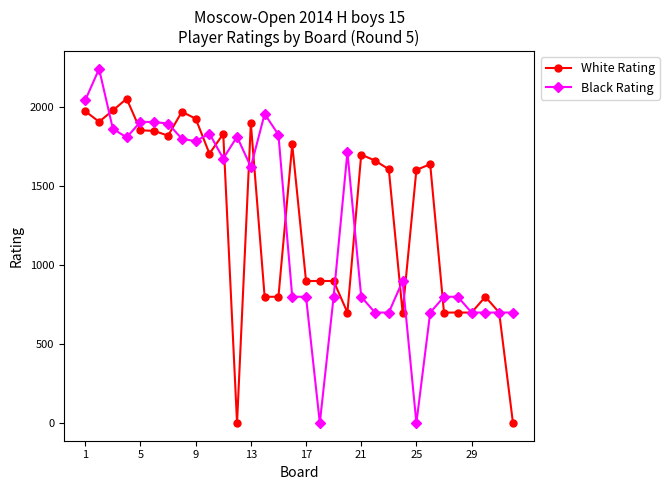

At how many categories does at least one series exceed 284?

32